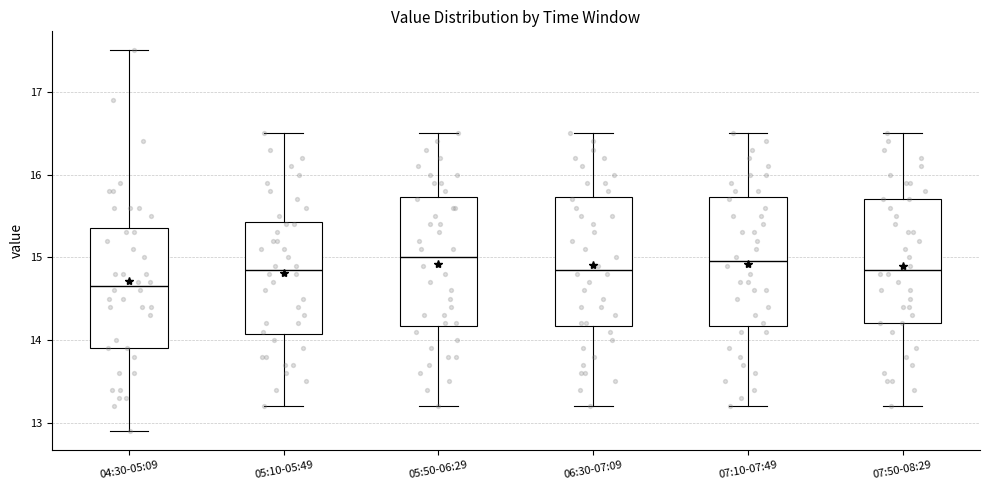

Reading left to right, read every box against the y-axis: the position of its median line, the range the box covers, and the ends of its whiskers. The values are not printed on the chart, so give them approximately, as read against the axis.

04:30-05:09: median 14.7, box 13.9 to 15.4, whiskers 12.9 to 17.5
05:10-05:49: median 14.9, box 14.1 to 15.4, whiskers 13.2 to 16.5
05:50-06:29: median 15.0, box 14.2 to 15.7, whiskers 13.2 to 16.5
06:30-07:09: median 14.9, box 14.2 to 15.7, whiskers 13.2 to 16.5
07:10-07:49: median 15.0, box 14.2 to 15.7, whiskers 13.2 to 16.5
07:50-08:29: median 14.9, box 14.2 to 15.7, whiskers 13.2 to 16.5